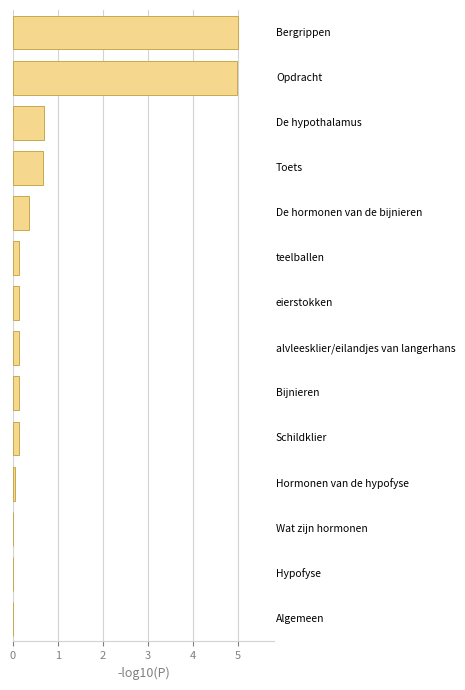

What is the greatest value displayed?

5.0